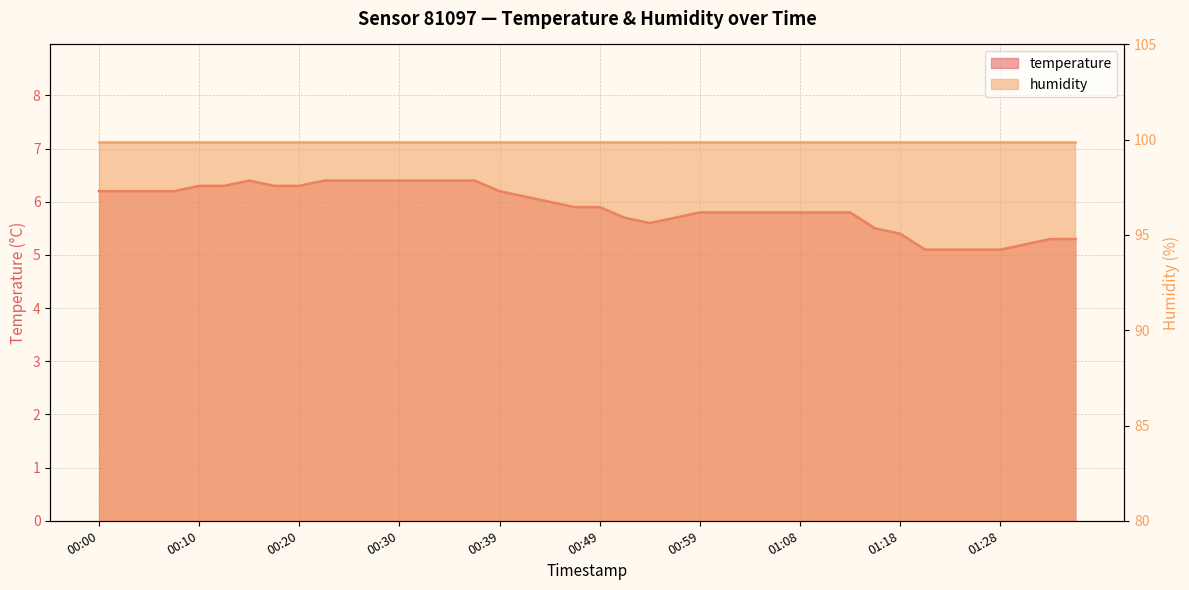

How many points are lower than both their immediate neighbors (excluding endpoints)?

1